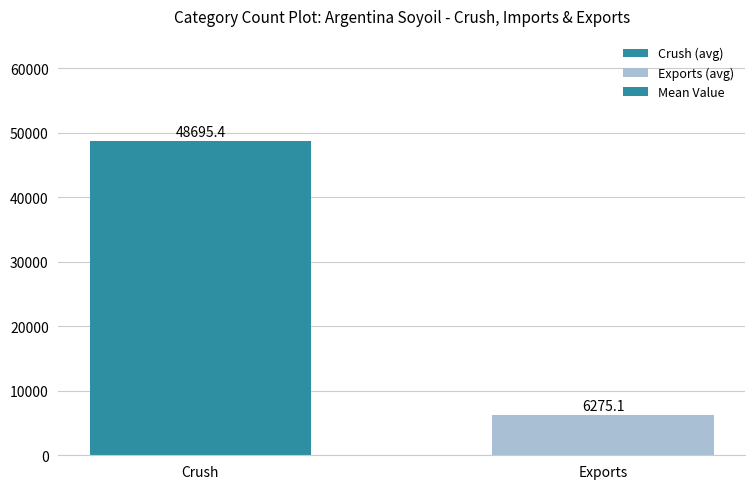

What is the ratio of the value at Exports to the value at Crush?

0.1